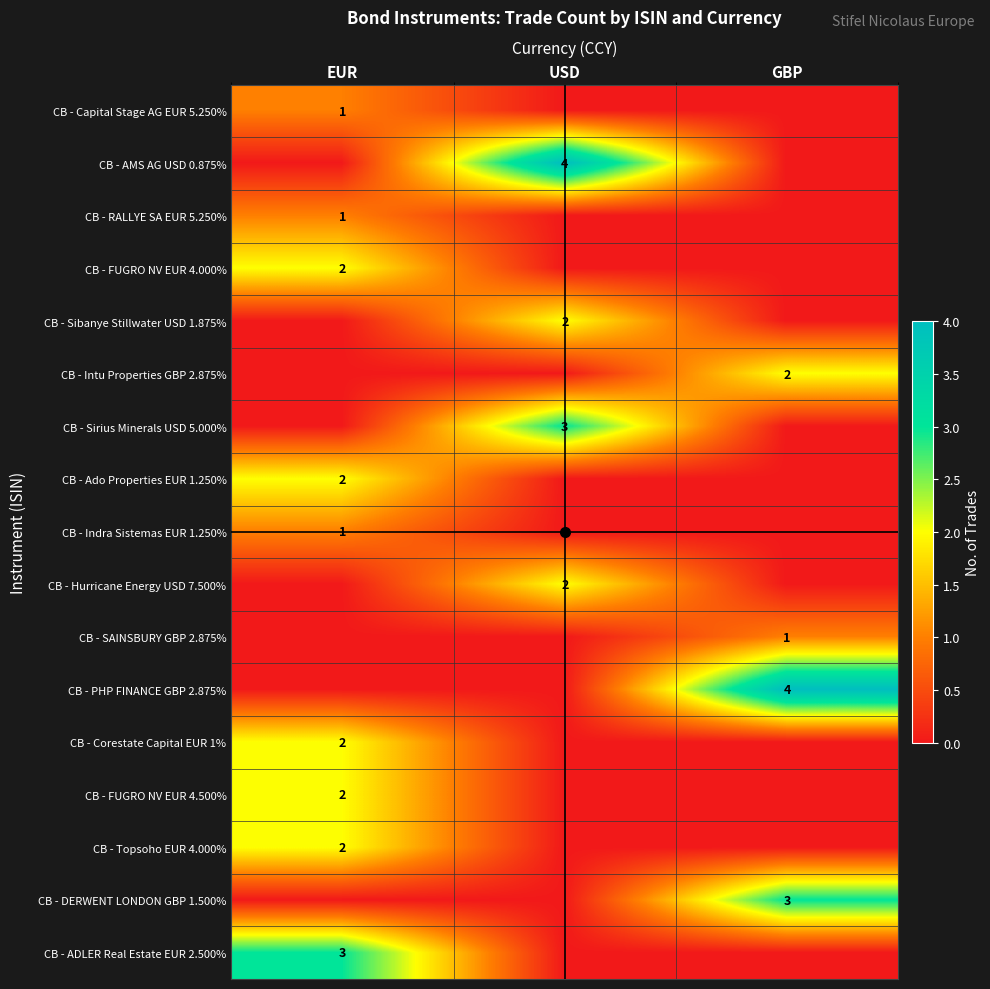

Is it true that CB - FUGRO NV EUR 4.000% equals 2 at EUR?

True